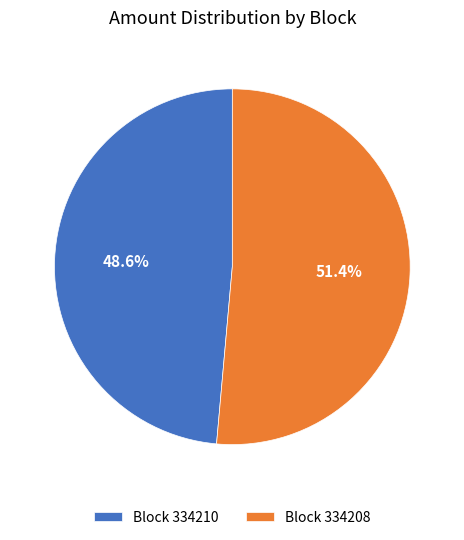

Combined, what portion of the pie is Block 334210 and Block 334208?

100.0%